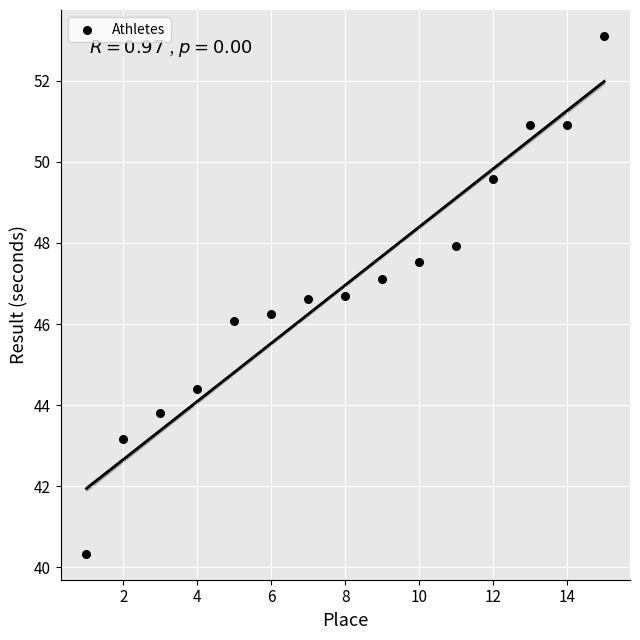

What is the range of Y values (max minus min)?

12.8